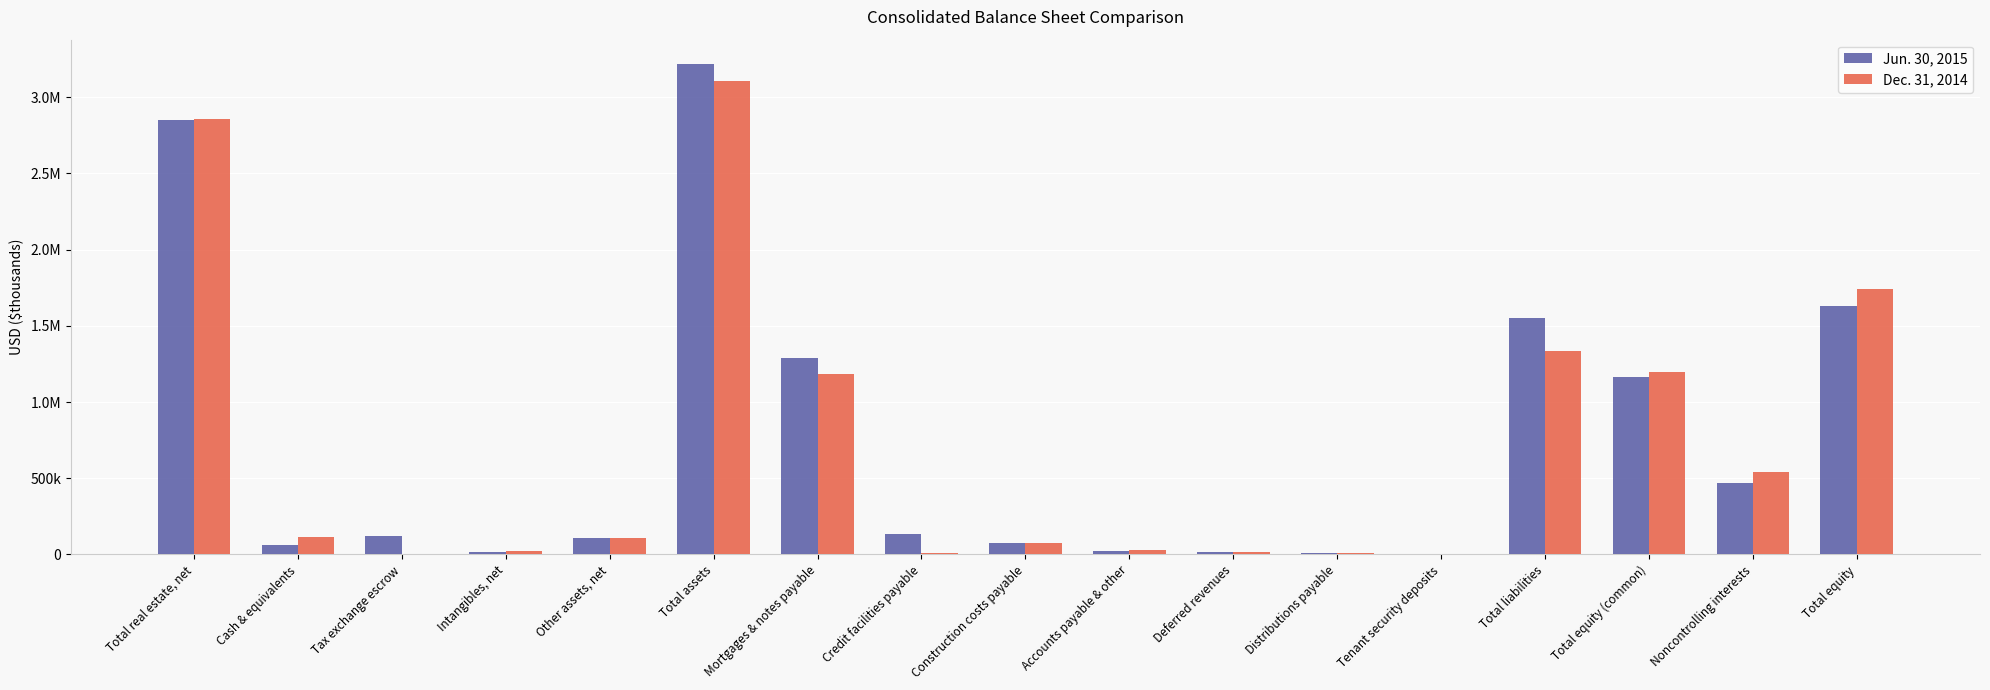

What is the sum of all Dec. 31, 2014 values?

12369608